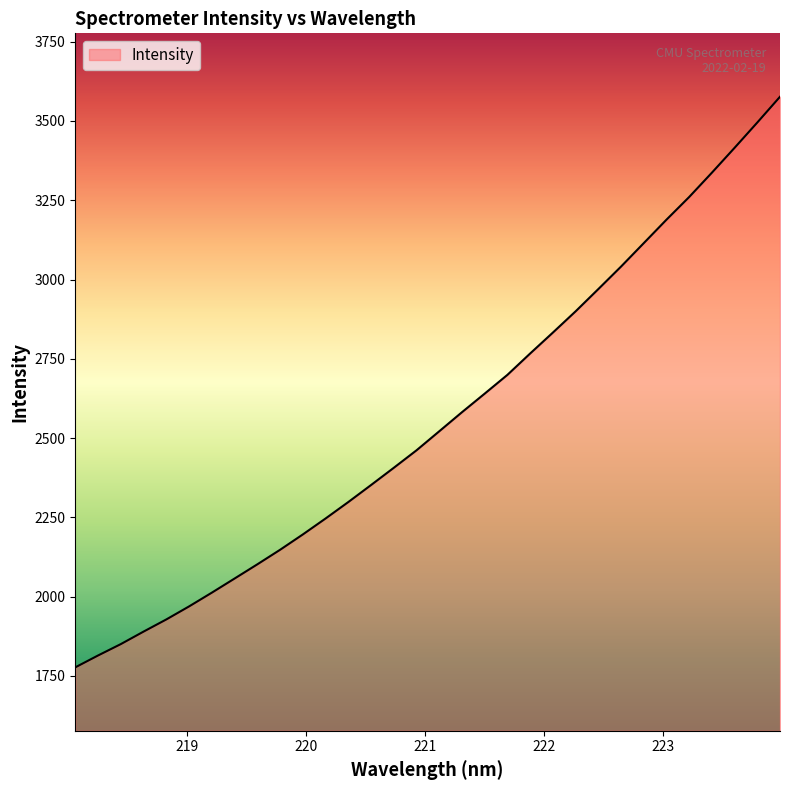

What is the difference between the second highest and minimum values?

1718.2